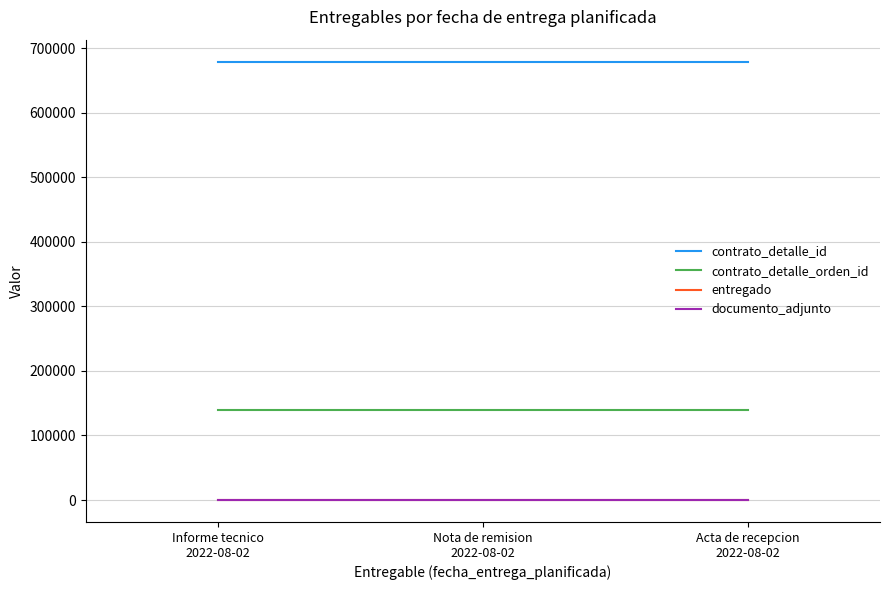

At how many categories does at least one series exceed 617331?

3